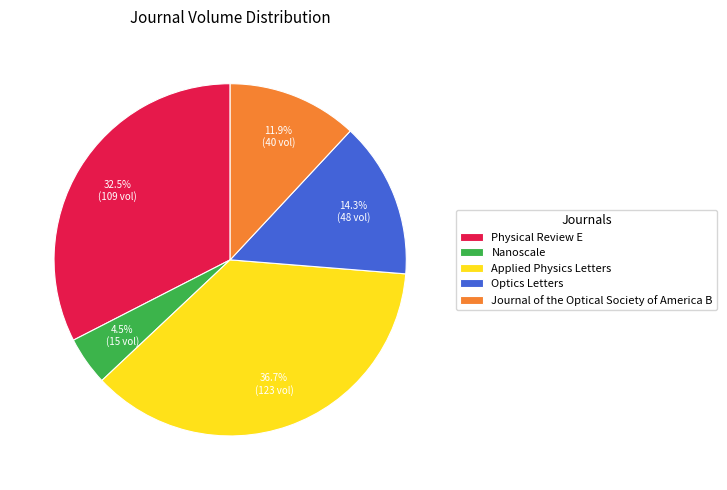

Count the number of slices in the pie.

5